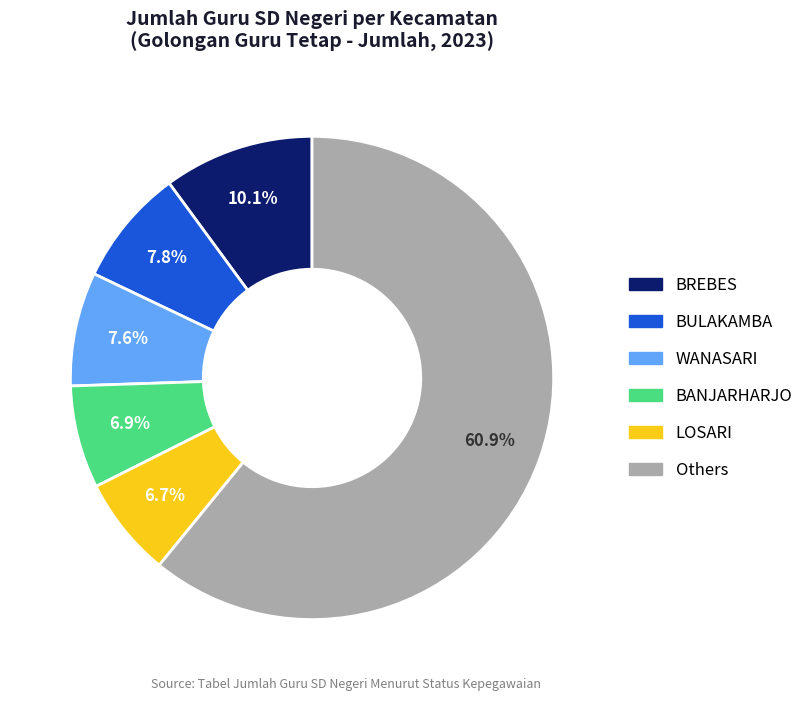

Is there a majority slice in this chart?

Yes